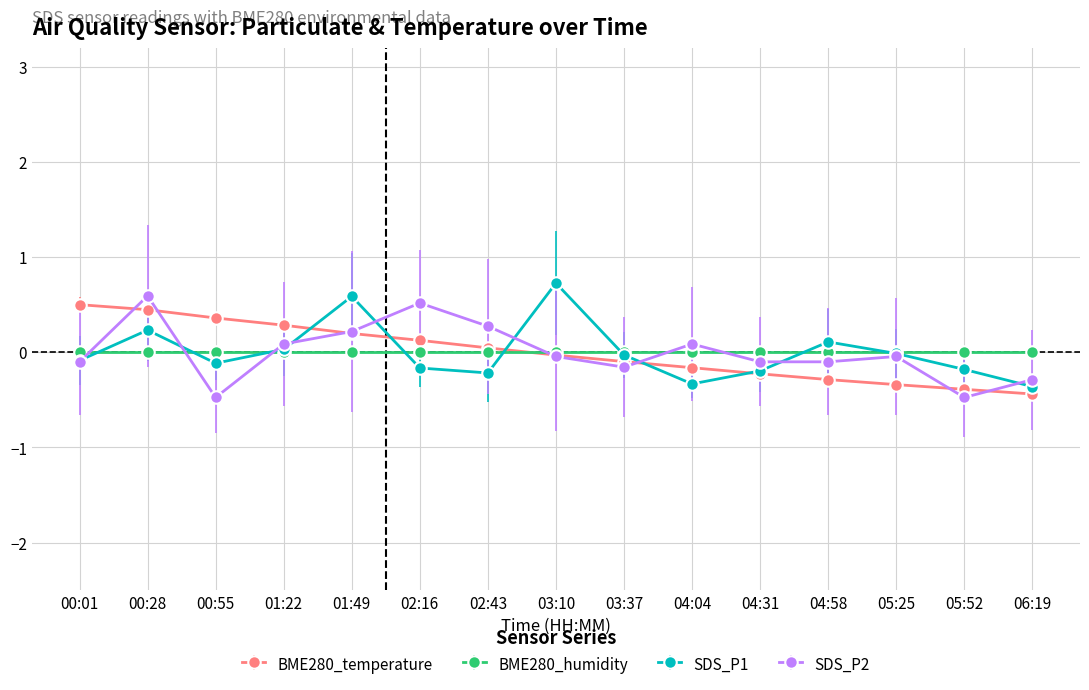

Read the SDS_P2 value at 06:19.

-0.3